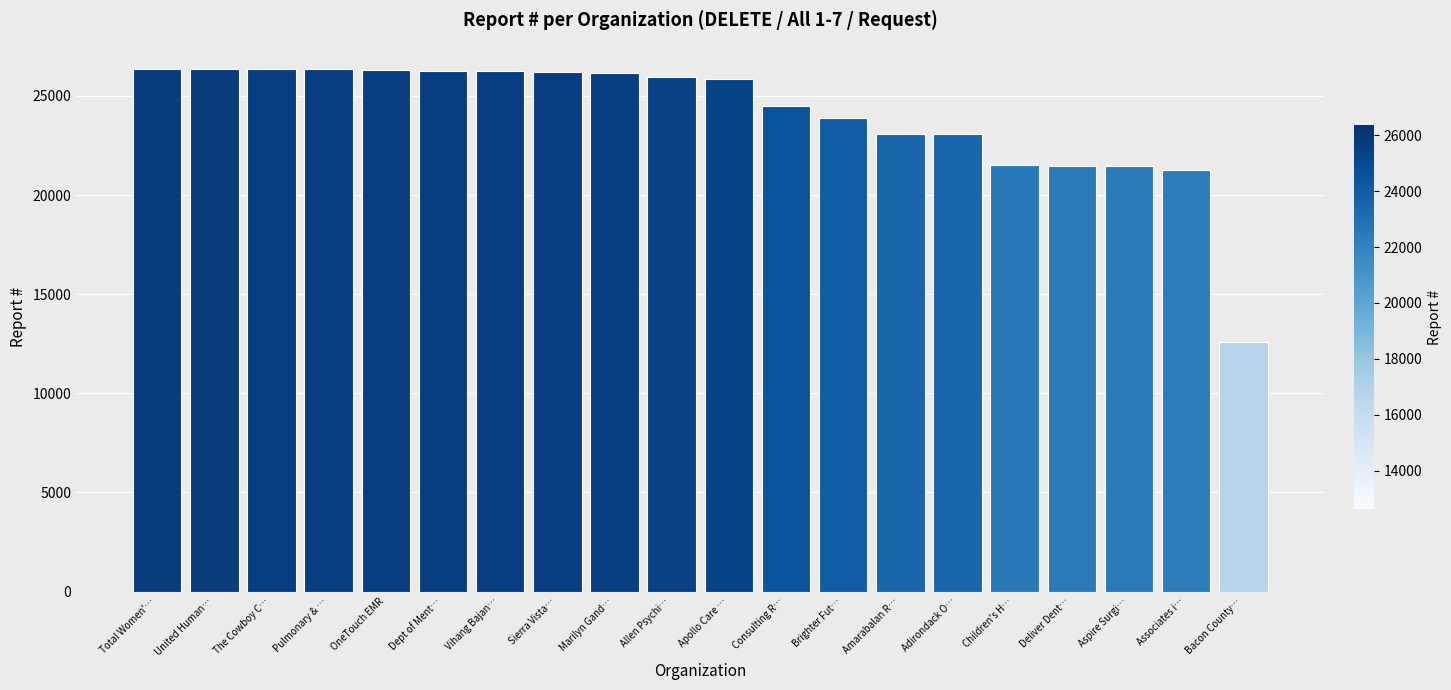

Where does the data first go above 25945?

Total Women'…